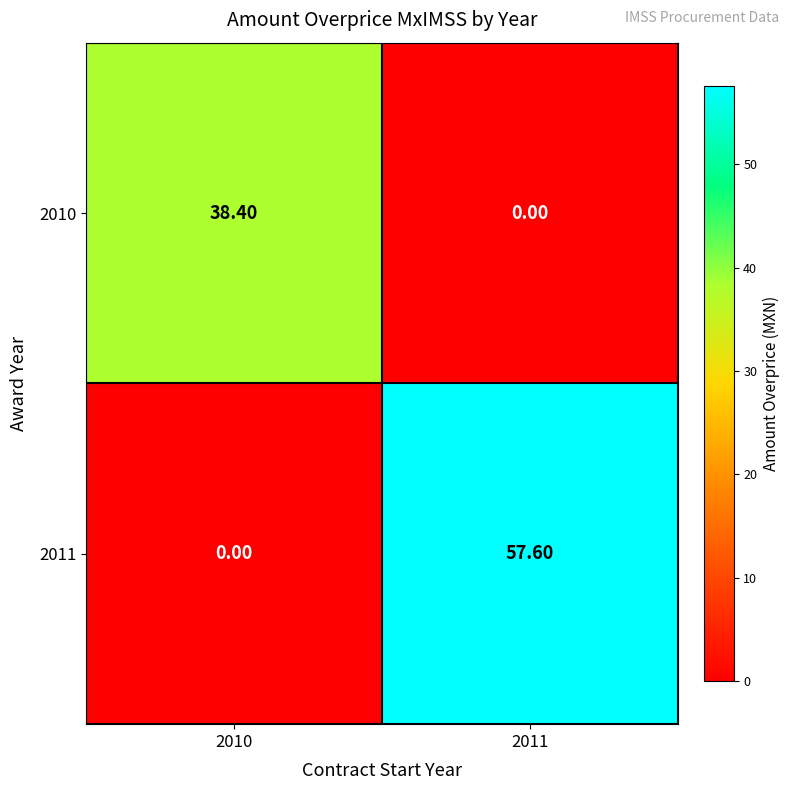

Which series has the largest range (max minus min)?

2011